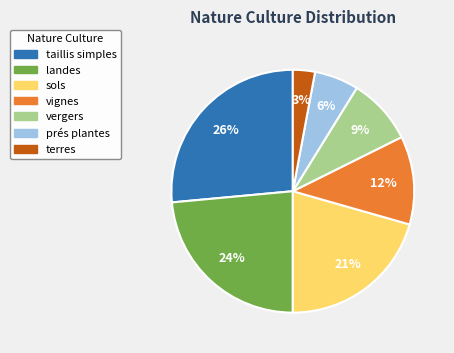

Is it true that vignes is 12% of the pie?

True